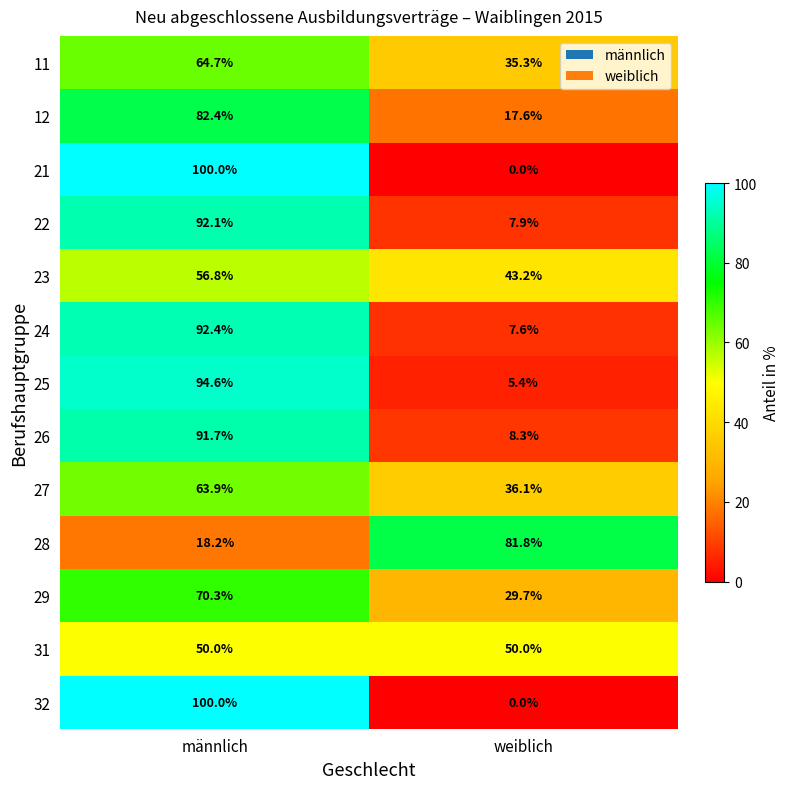

At which category does the chart reach its minimum across all series?

weiblich